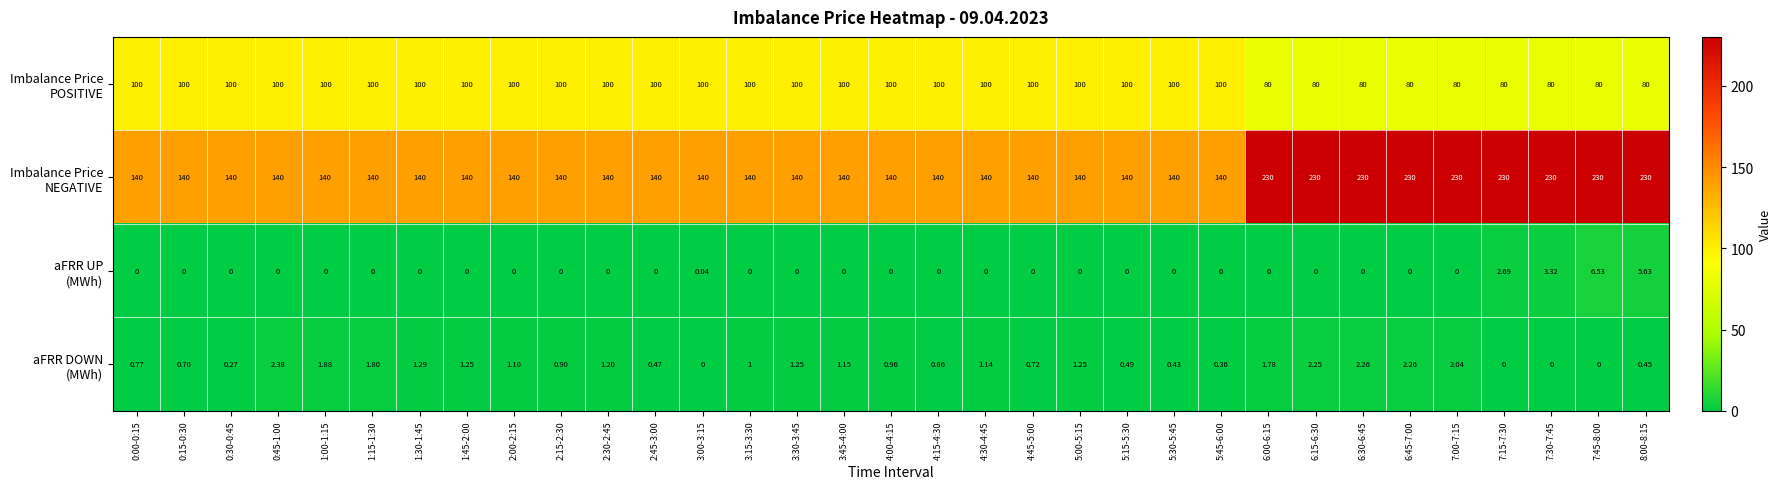

At how many categories does at least one series exceed 78?

33